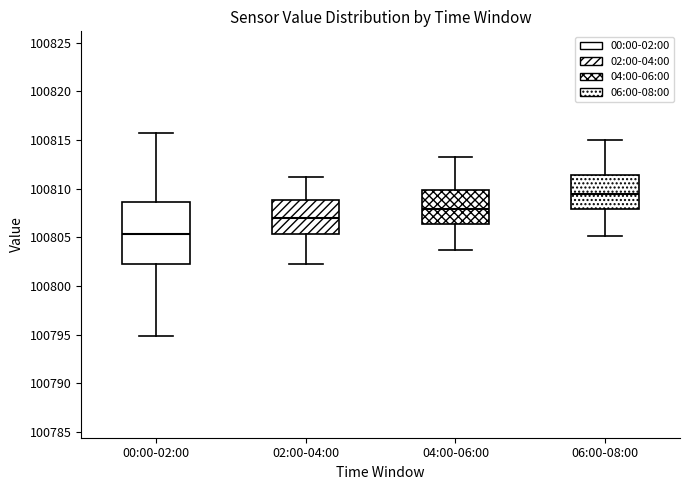

Reading left to right, read every box against the y-axis: the position of its median line, the range the box covers, and the ends of its whiskers. The values are not printed on the chart, so give them approximately, as read against the axis.

00:00-02:00: median 100805.5, box 100802.5 to 100808.5, whiskers 100795.0 to 100815.5
02:00-04:00: median 100807.0, box 100805.5 to 100809.0, whiskers 100802.5 to 100811.0
04:00-06:00: median 100808.0, box 100806.5 to 100810.0, whiskers 100803.5 to 100813.5
06:00-08:00: median 100809.5, box 100808.0 to 100811.5, whiskers 100805.0 to 100815.0